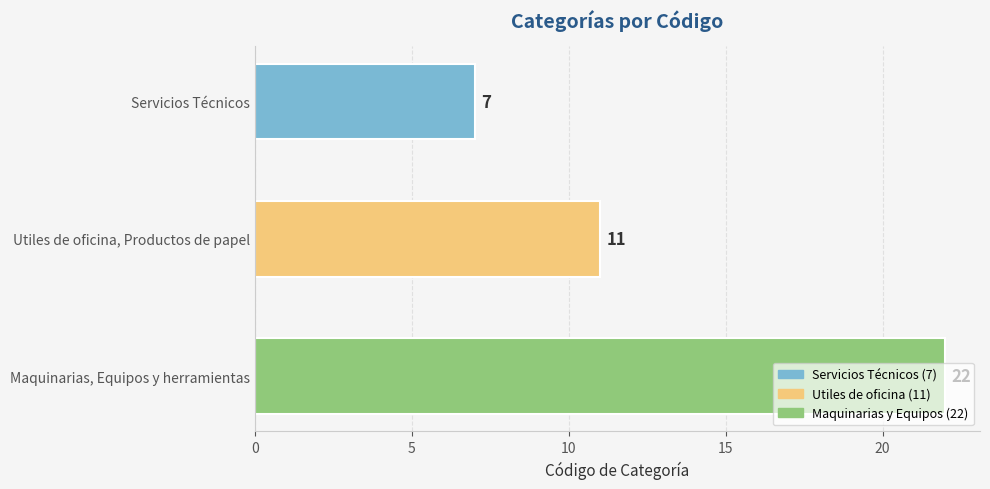

Where is the data nearest to the value 14?

Utiles de oficina, Productos de papel